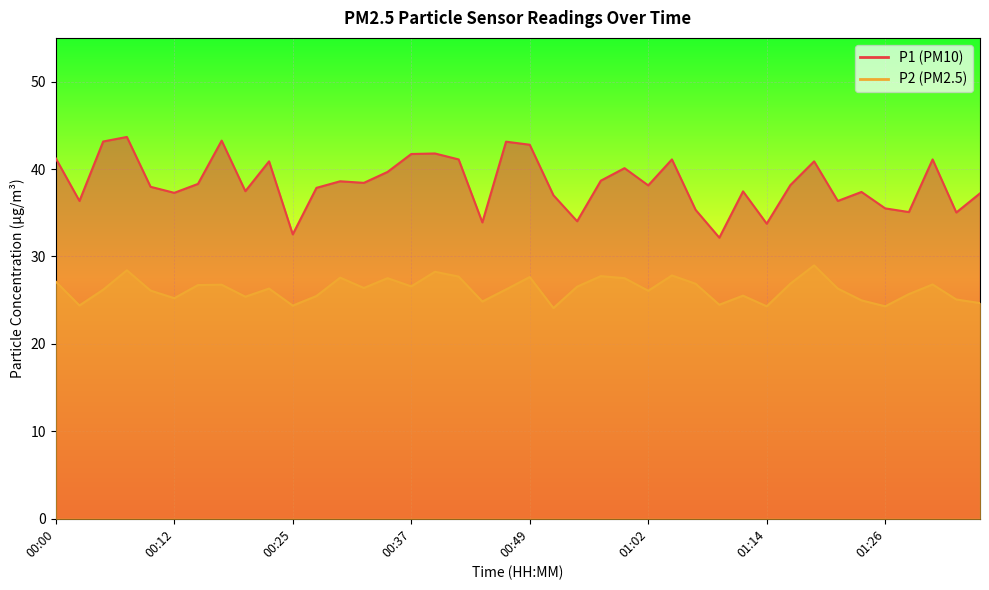

The P1 series shows 60.7 at 01:17. True or false?

False